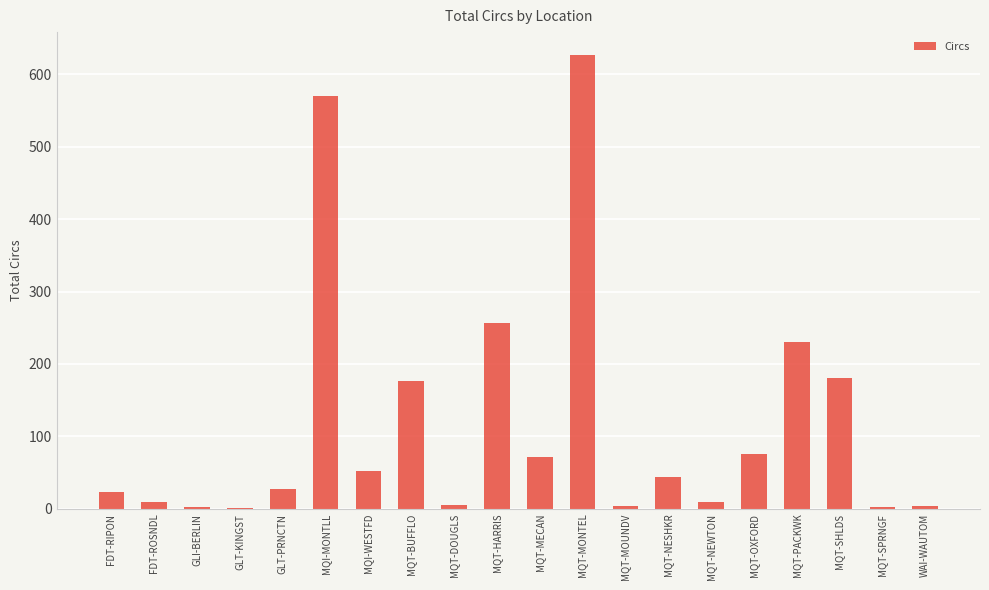

What is the change in value from MQT-MOUNDV to MQT-NESHKR?

+40